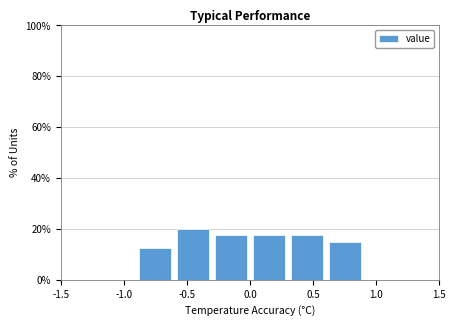

Reading left to right, list every bar in this chart as the range it spans on the x-axis followed by its height. The values are not printed on the chart, so give them approximately, as read against the axis.

-1.5 to -1.2: 0
-1.2 to -0.9: 0
-0.9 to -0.6: 12
-0.6 to -0.3: 20
-0.3 to 0.0: 18
0.0 to 0.3: 18
0.3 to 0.6: 18
0.6 to 0.9: 16
0.9 to 1.2: 0
1.2 to 1.5: 0